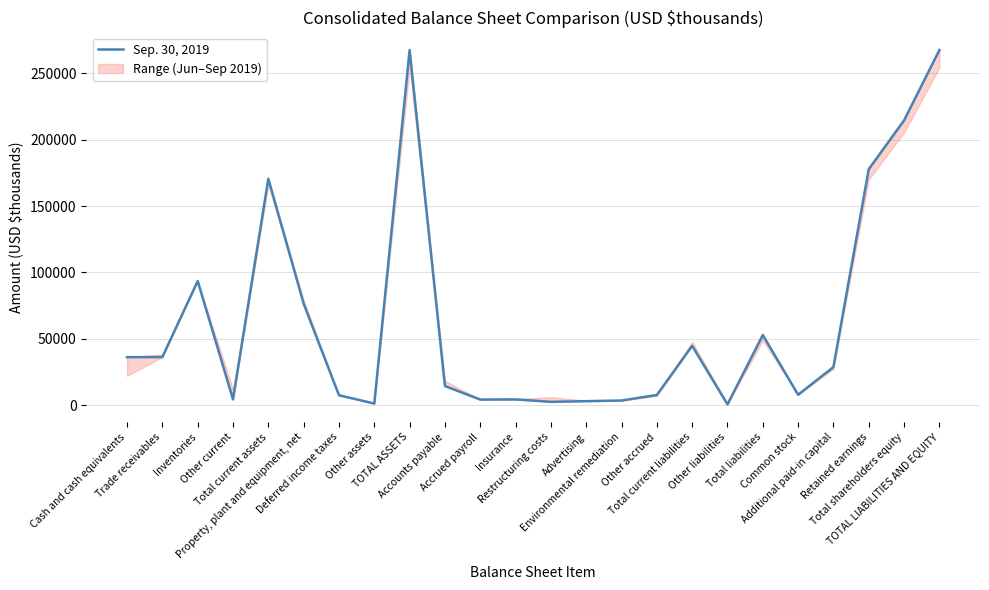

What is the sum of all values?

1529317